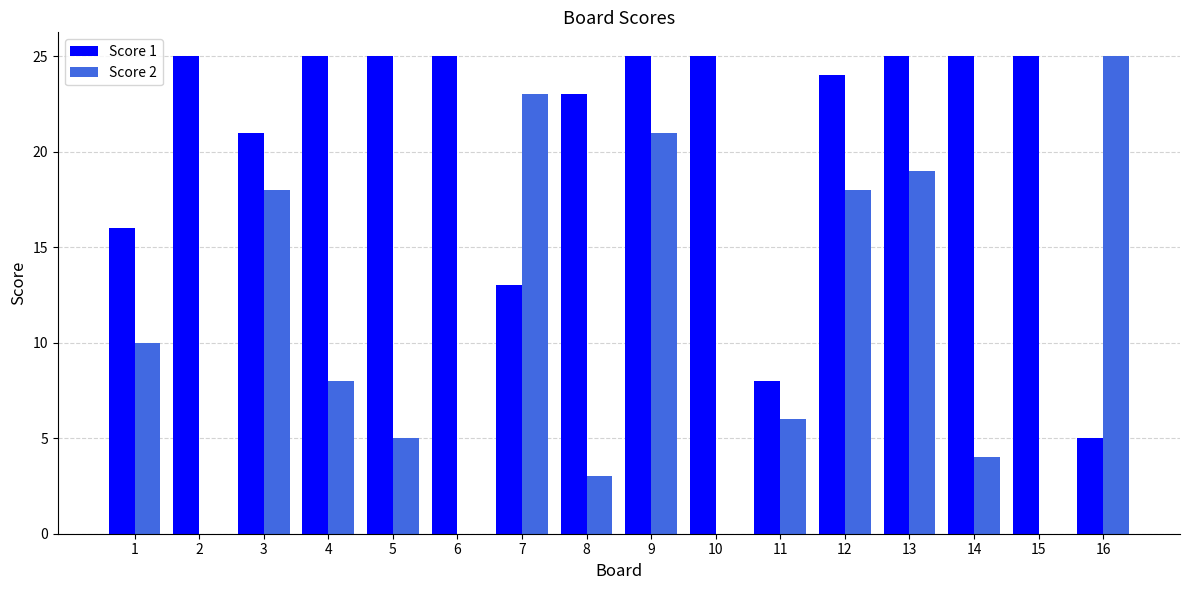

What are all the series names shown in the legend?

Score 1, Score 2